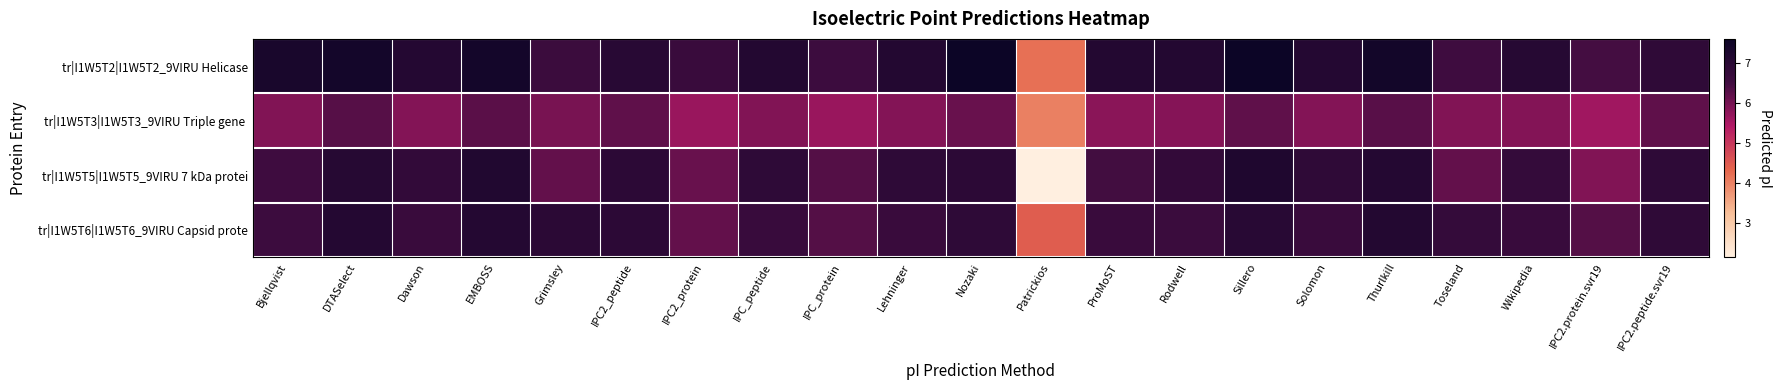

How many categories are shown in the chart?

21